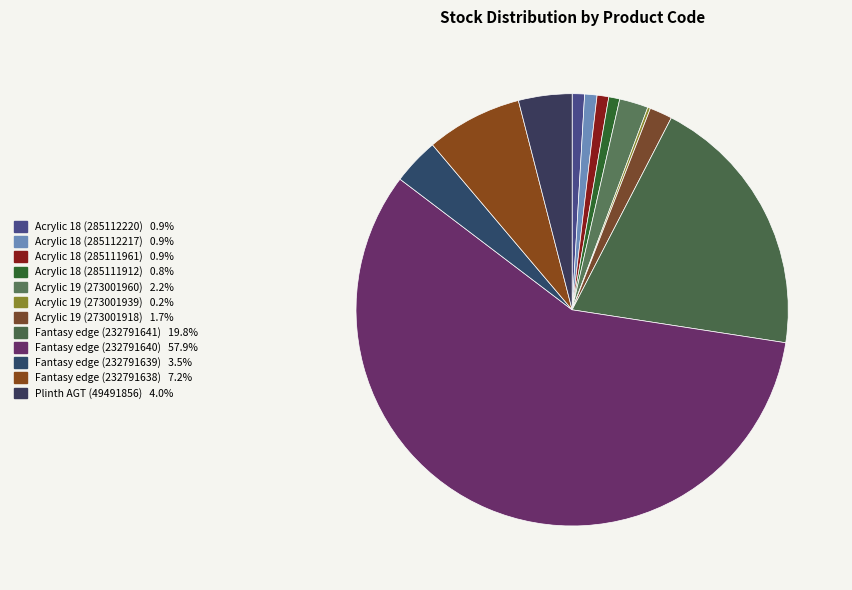

What portion of the pie excludes Fantasy edge (232791640)?

42.1%